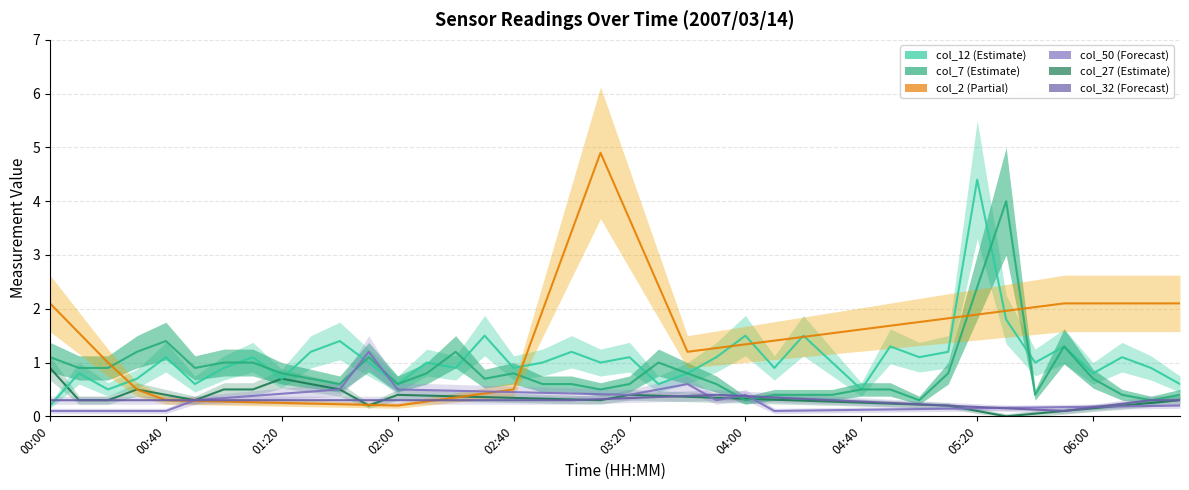

What is the label of the 40th point from the right?

00:00